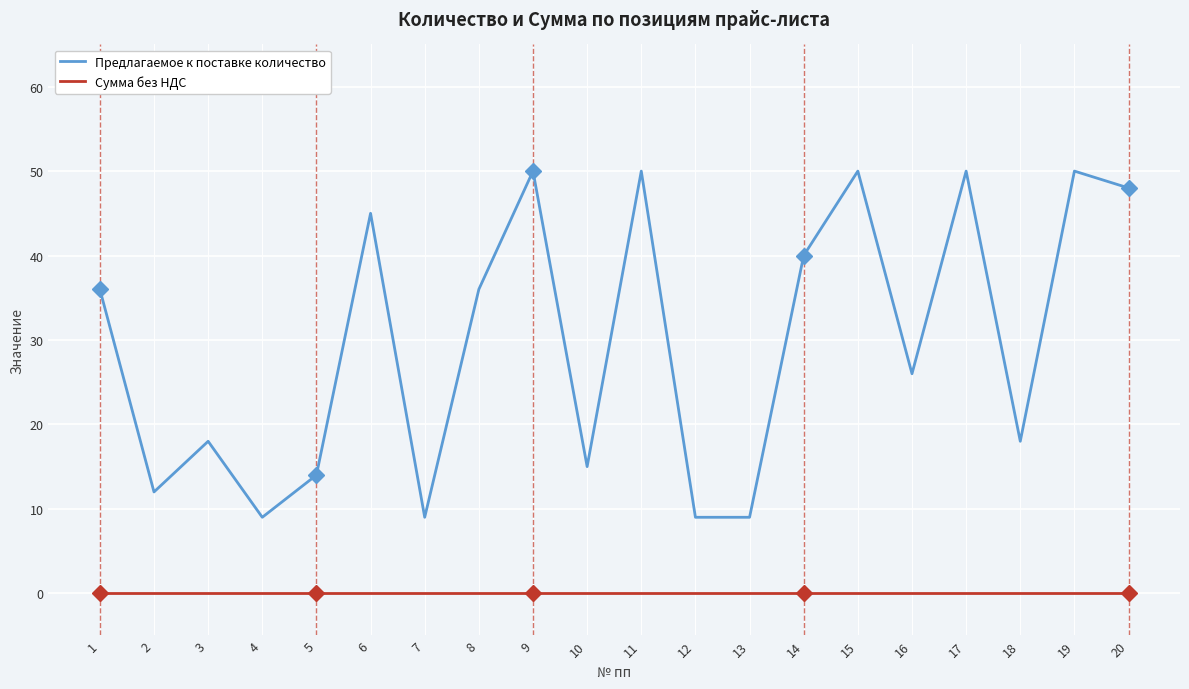

At how many categories does at least one series exceed 2?

20